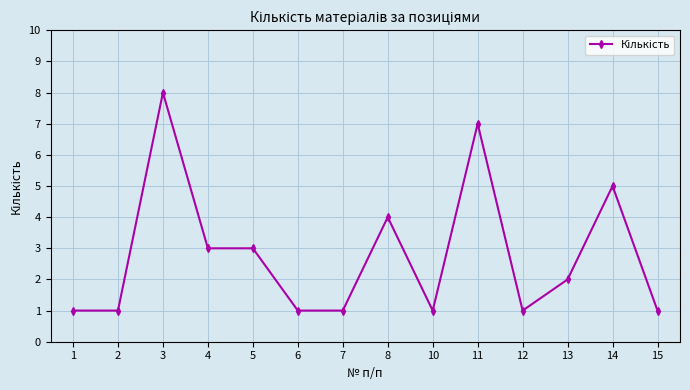

True or false: the data has more than 2 interior local peaks.

True